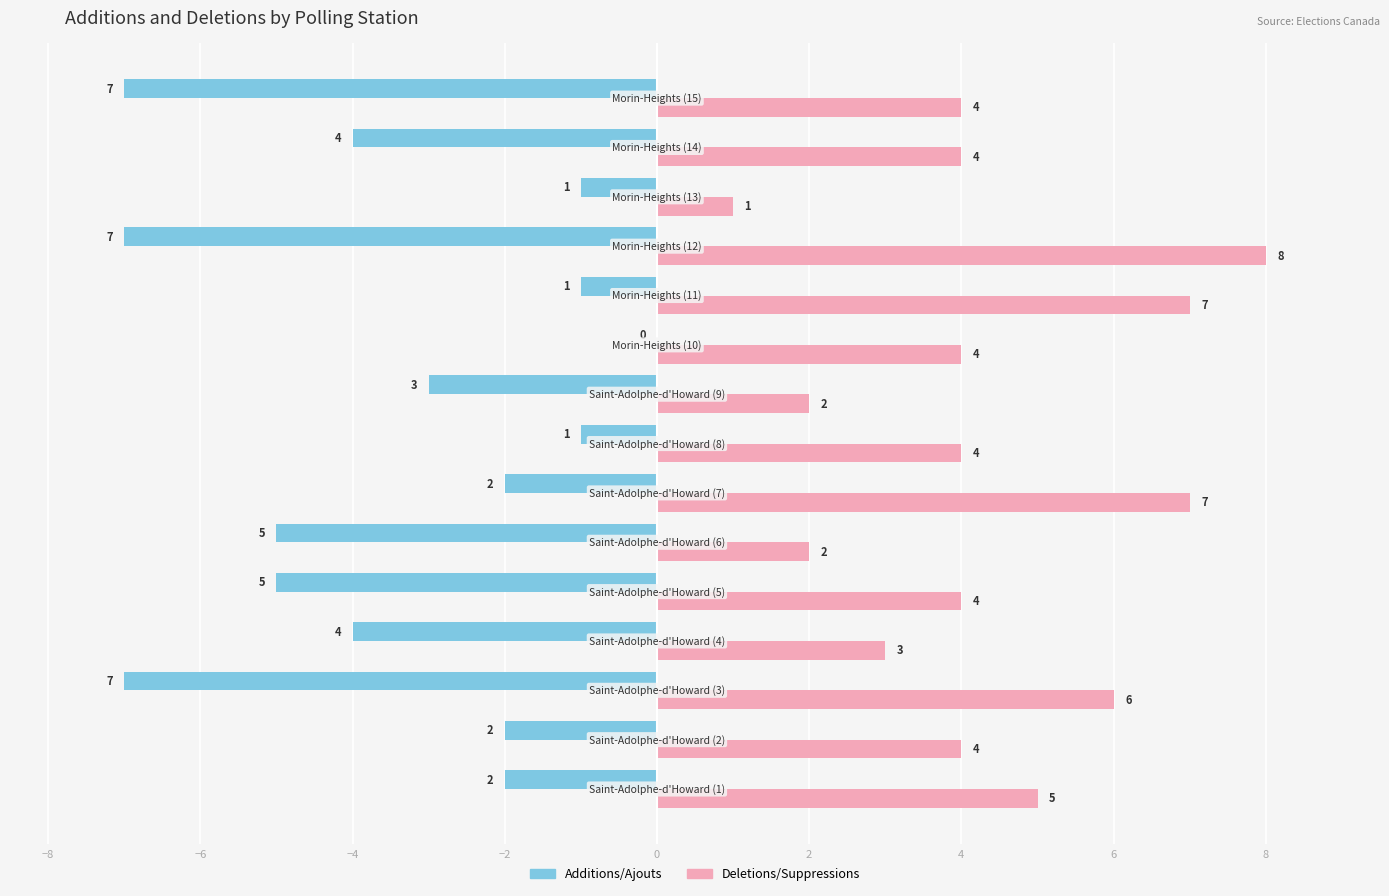

What is the maximum value shown in the chart?

8